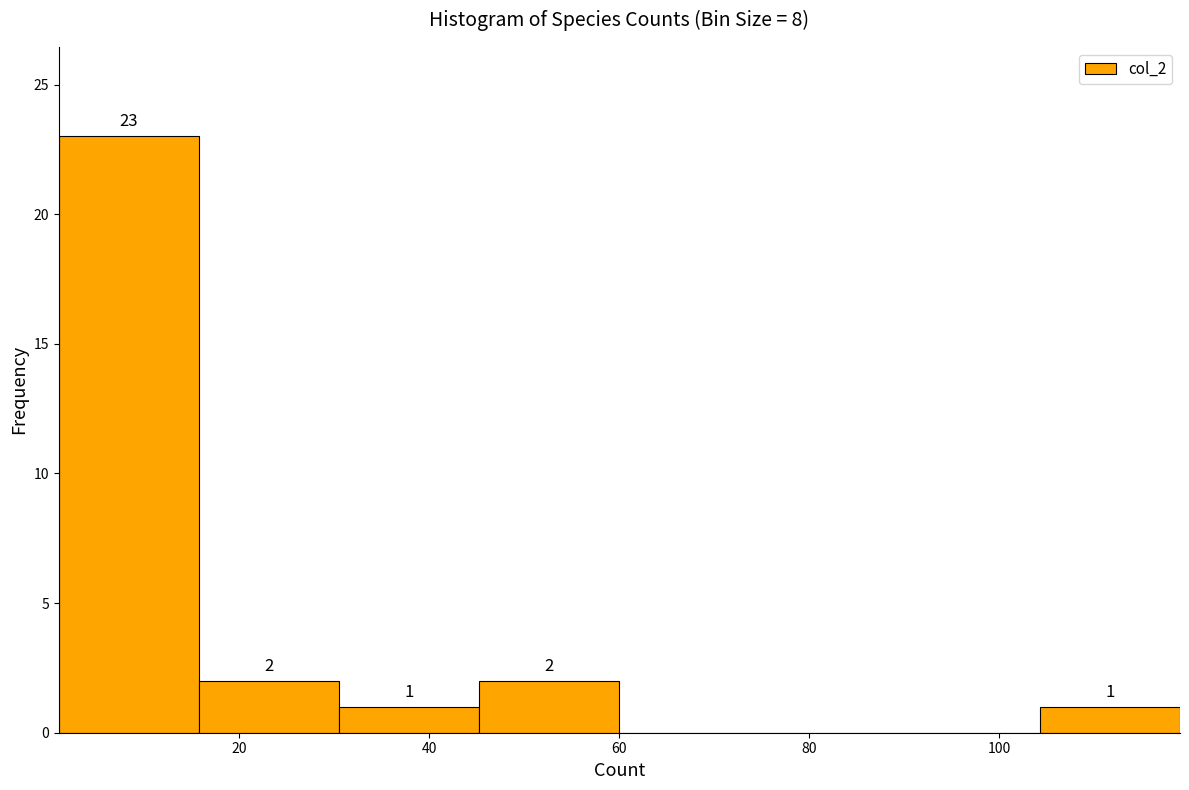

Over which range of the x-axis is the bar tallest?

2 to 16